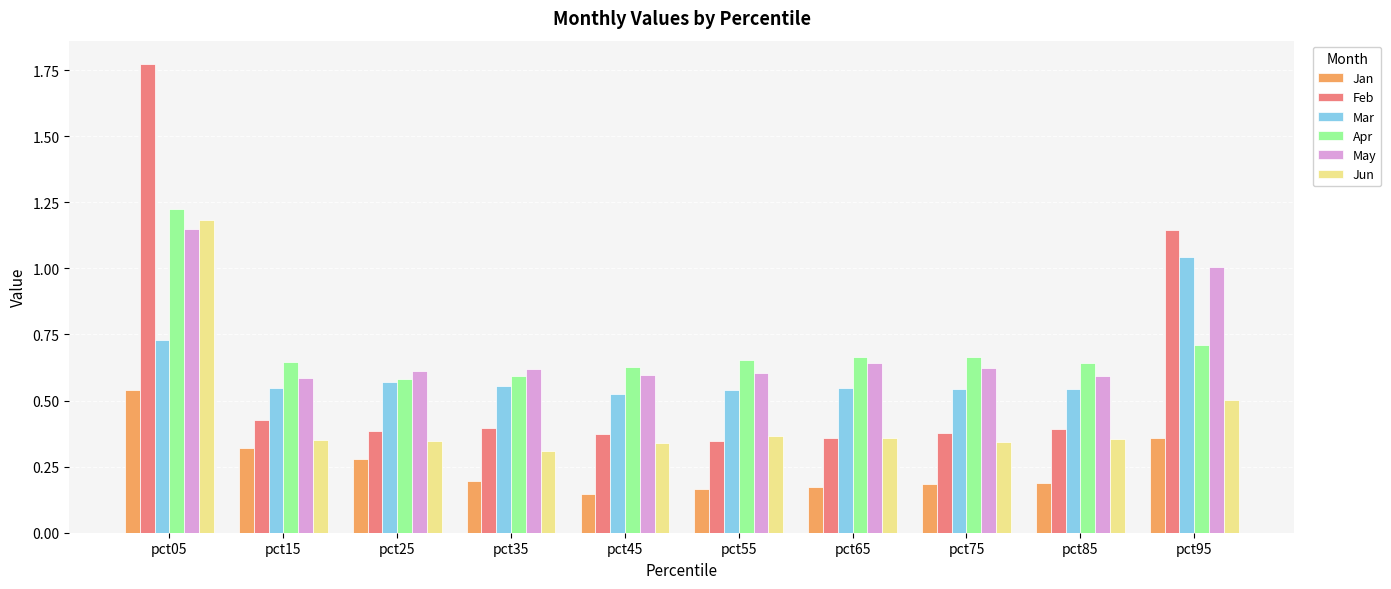

The May series shows 0.2 at pct35. True or false?

False